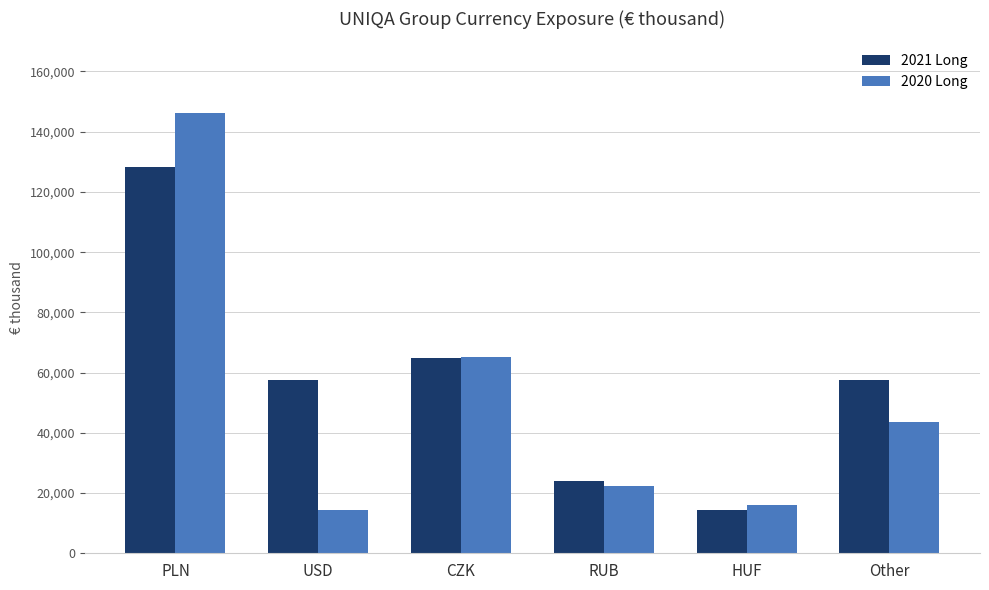

Where is 2020 Long nearest to the value 80370?

CZK